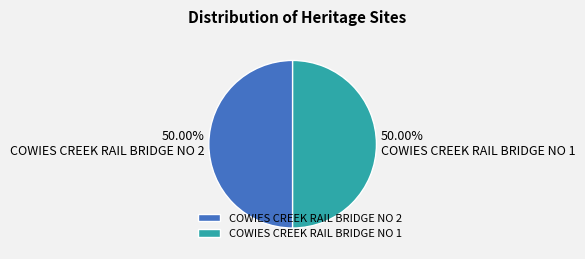

How much of the chart is everything except COWIES CREEK RAIL BRIDGE NO 2?

50.0%